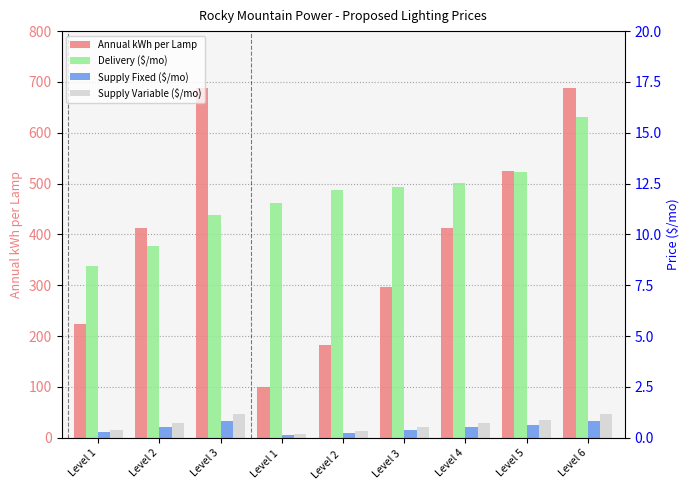

What is the total value across all series at Level 2 ?

195.7